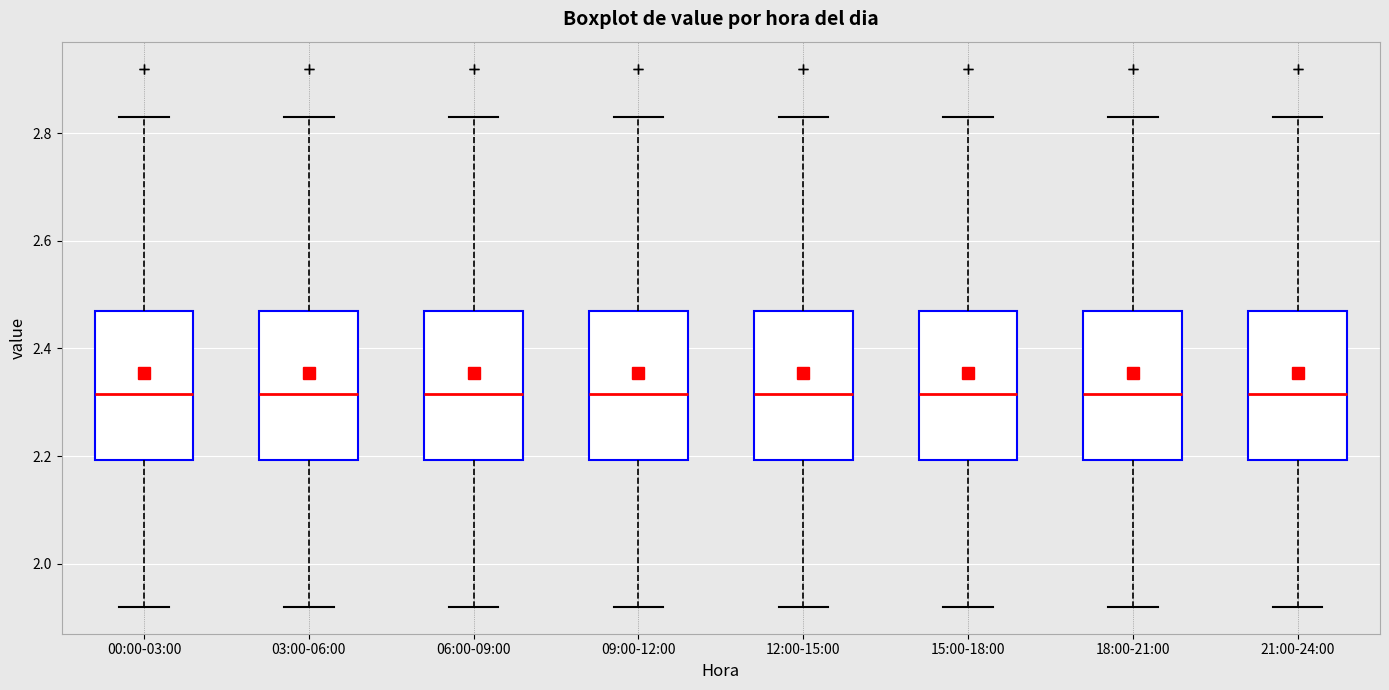

Reading left to right, transcribe this box plot: for each box, give where its median line is, the range the box spans, and where its two whiskers end, as read against the y-axis. The values are not printed on the chart, so give them approximately, as read against the axis.

00:00-03:00: median 2.32, box 2.20 to 2.48, whiskers 1.92 to 2.84
03:00-06:00: median 2.32, box 2.20 to 2.48, whiskers 1.92 to 2.84
06:00-09:00: median 2.32, box 2.20 to 2.48, whiskers 1.92 to 2.84
09:00-12:00: median 2.32, box 2.20 to 2.48, whiskers 1.92 to 2.84
12:00-15:00: median 2.32, box 2.20 to 2.48, whiskers 1.92 to 2.84
15:00-18:00: median 2.32, box 2.20 to 2.48, whiskers 1.92 to 2.84
18:00-21:00: median 2.32, box 2.20 to 2.48, whiskers 1.92 to 2.84
21:00-24:00: median 2.32, box 2.20 to 2.48, whiskers 1.92 to 2.84